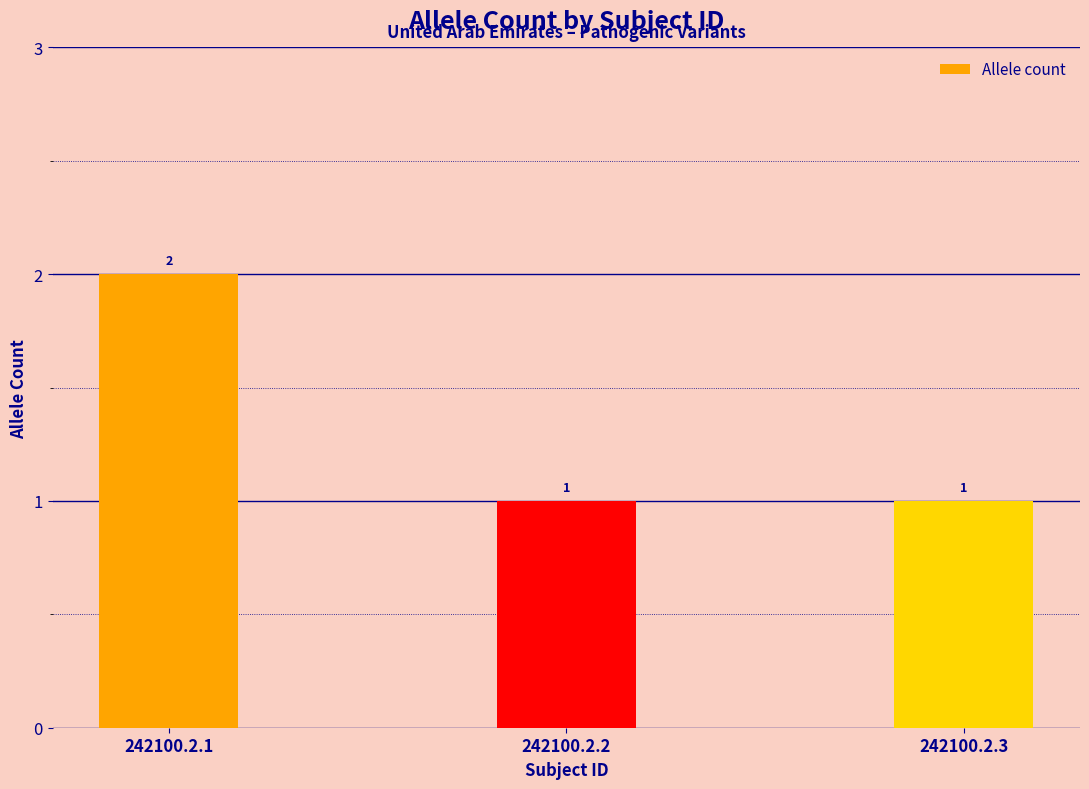

What is the ratio of the value at 242100.2.1 to the value at 242100.2.2?

2.0